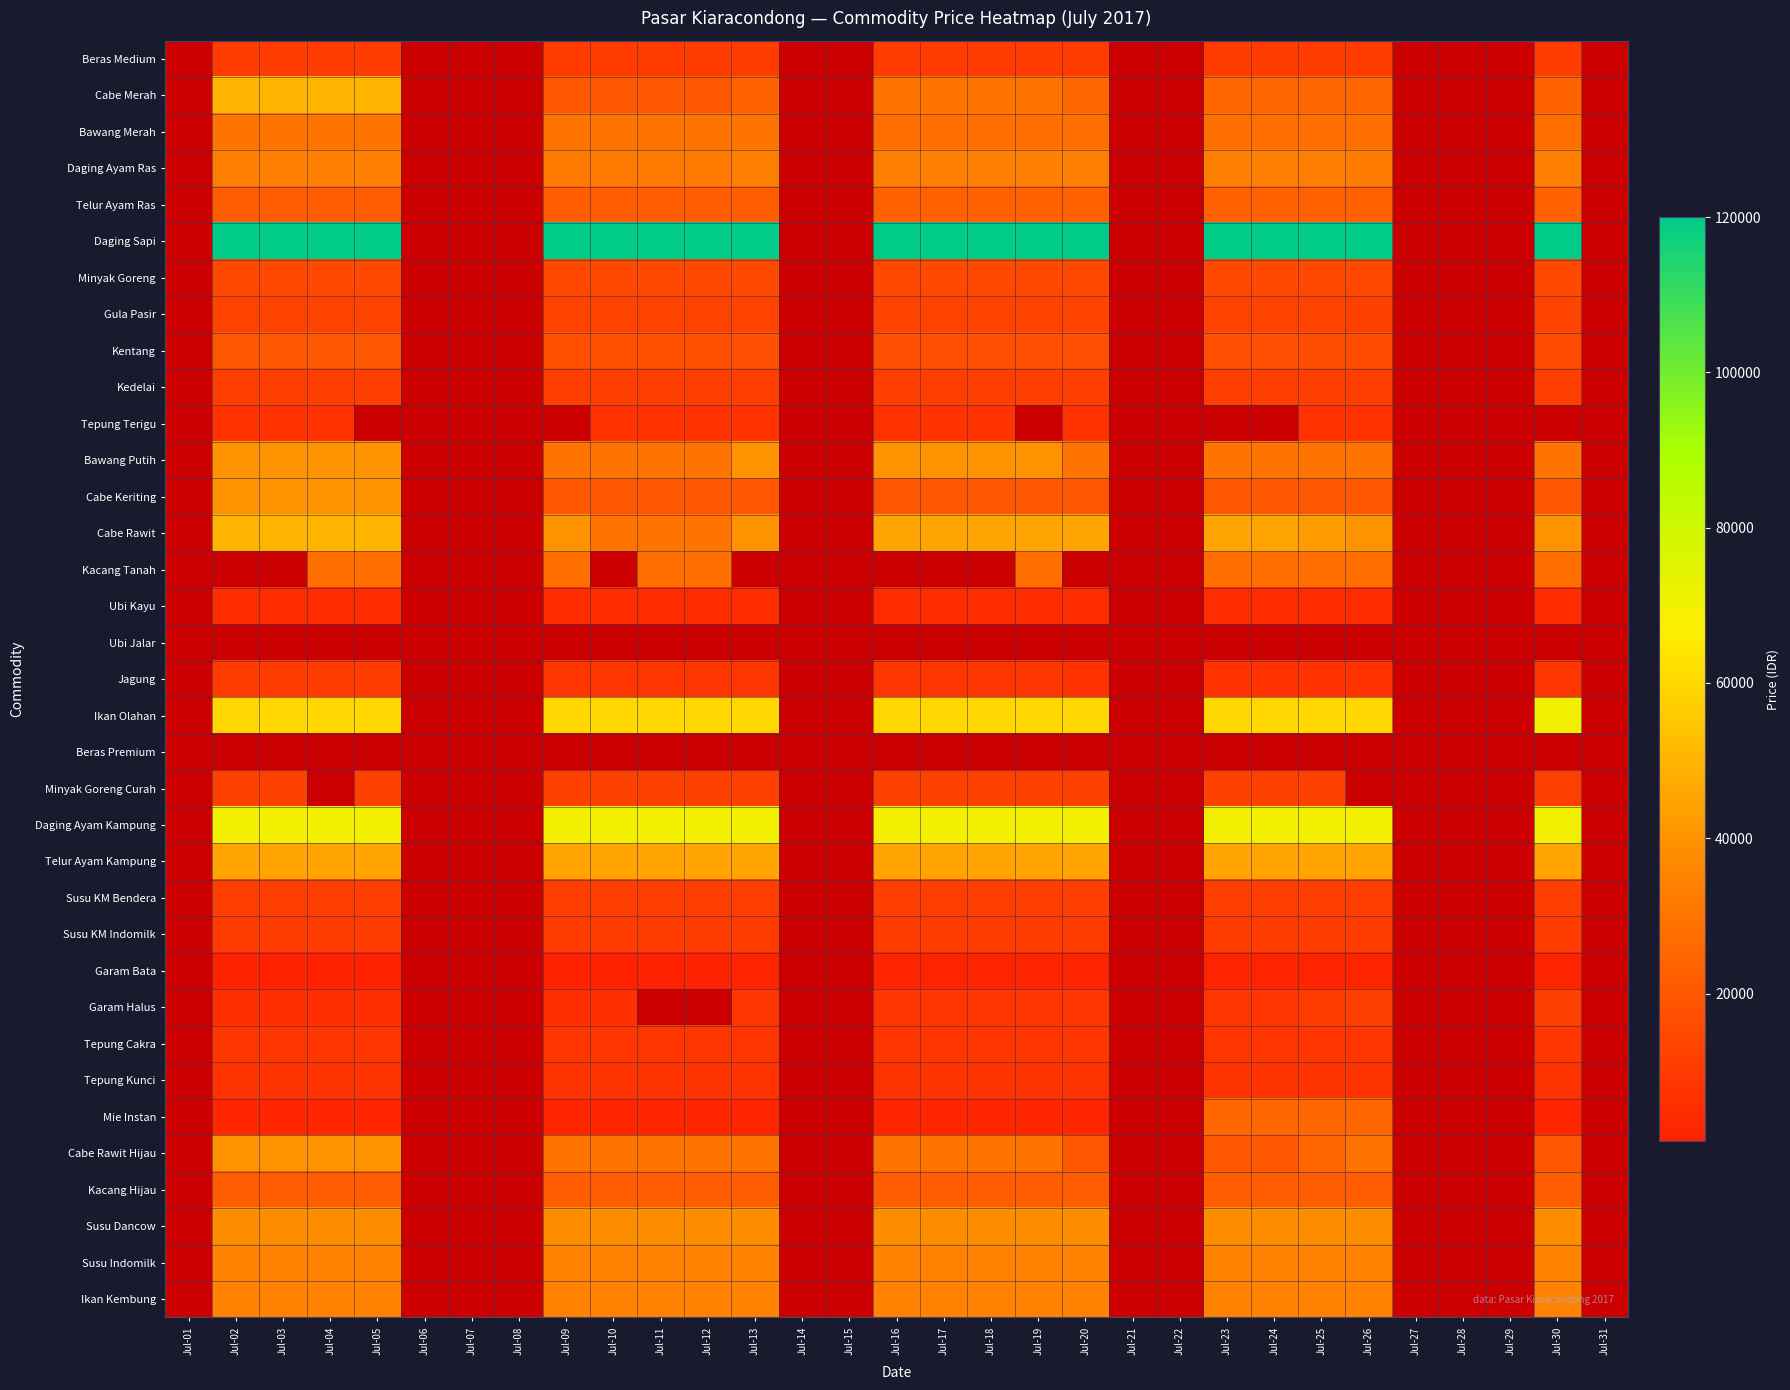

Which has a higher value, Jul-06 or Jul-16?

Jul-16